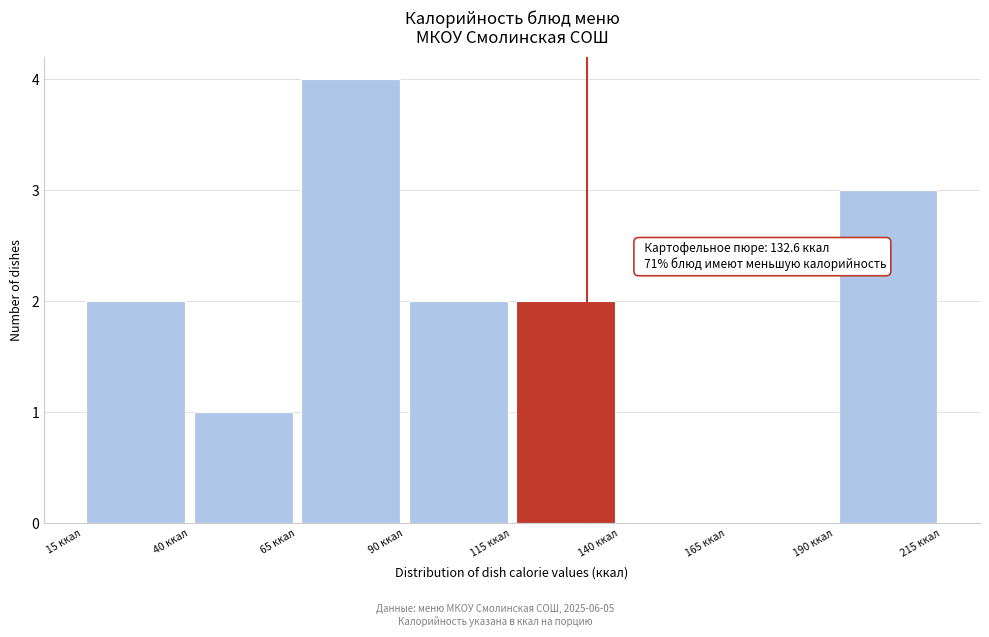

Which range on the x-axis has the tallest bar?

65 to 90